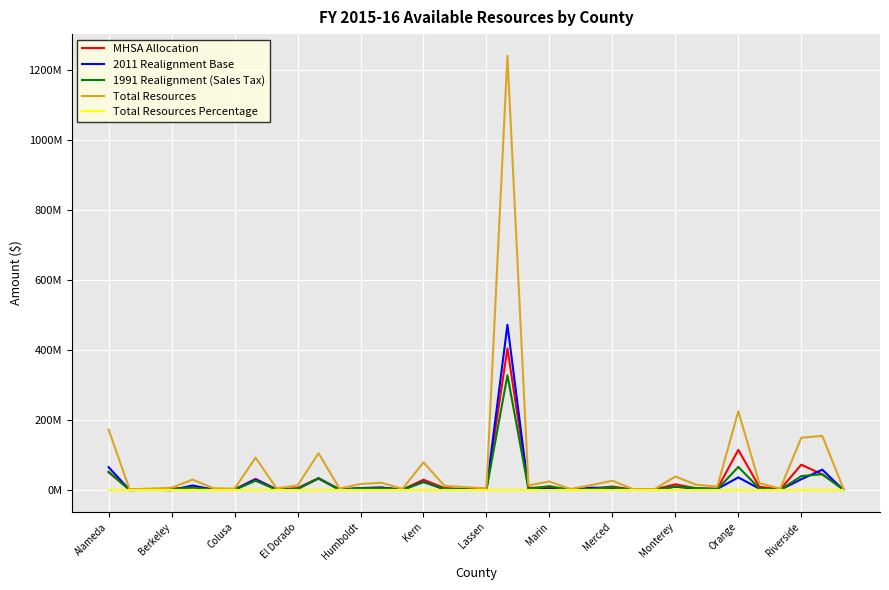

Which label corresponds to the smallest value in the chart?

Berkeley